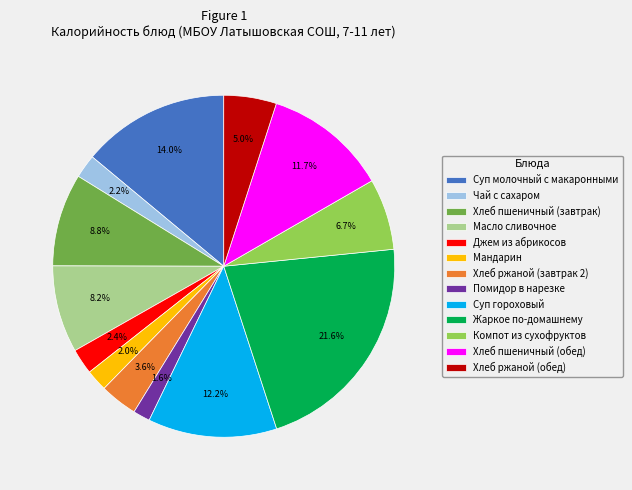

Count the number of slices in the pie.

13